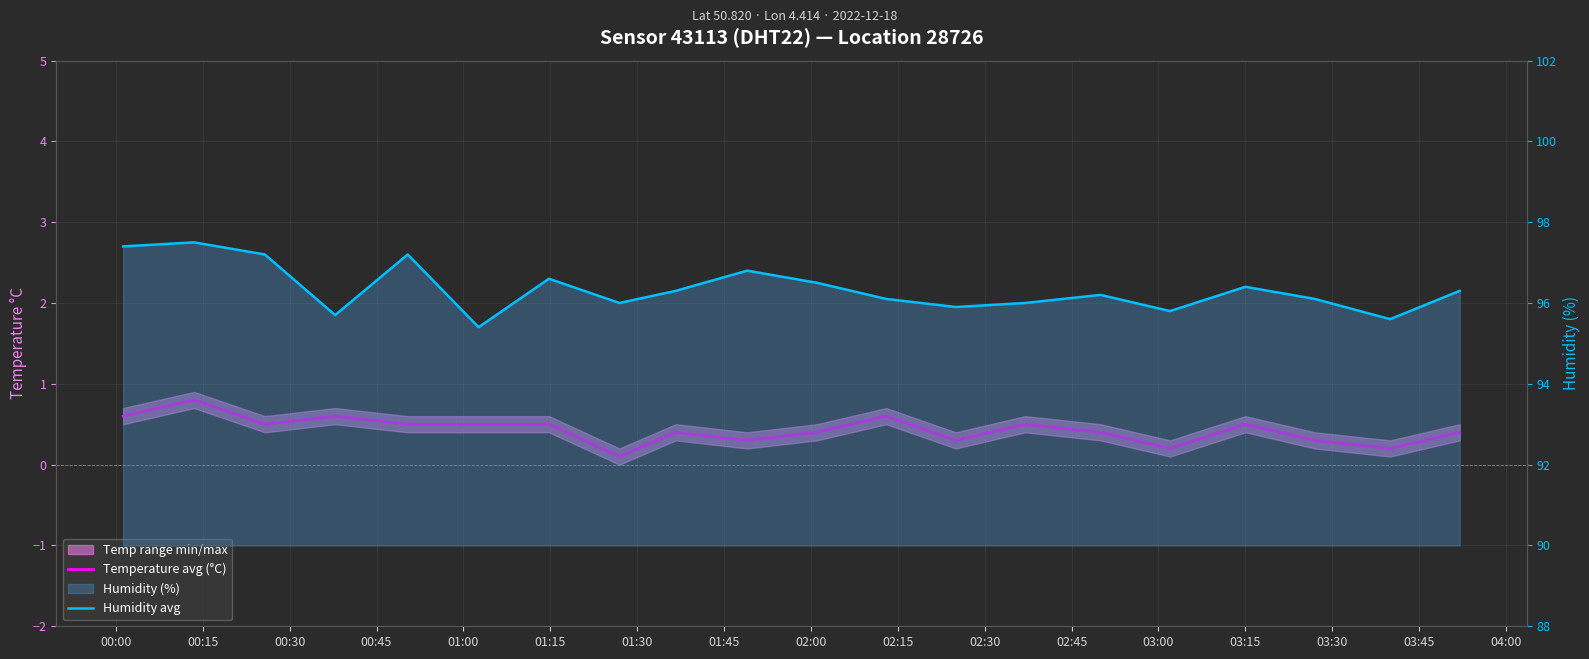

True or false: Humidity avg and Temperature avg (°C) intersect in this chart.

False